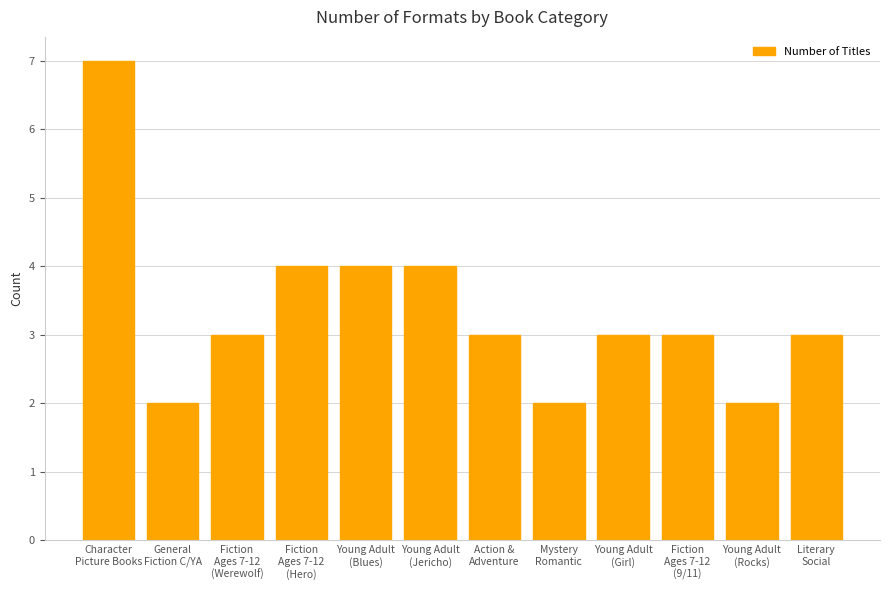

What is the average value?

3